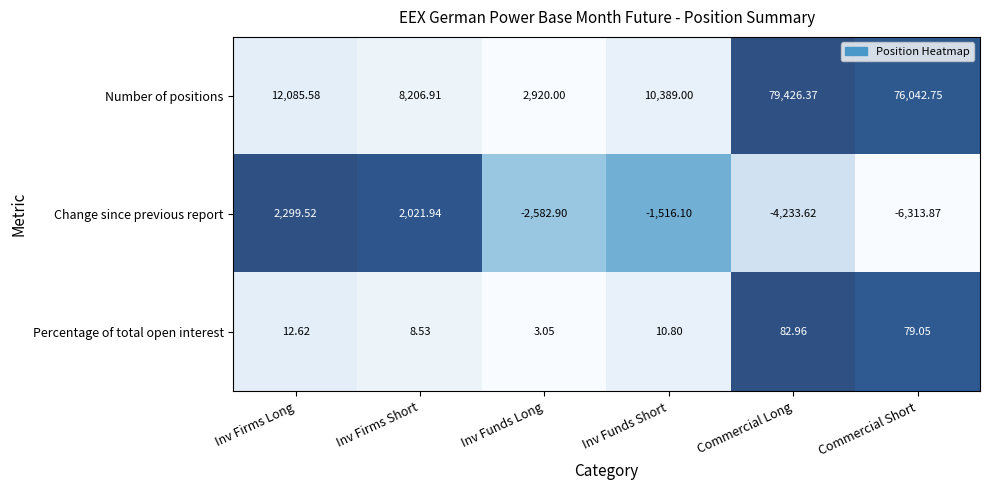

At which label does Percentage of total open interest first exceed 12?

Inv Firms Long